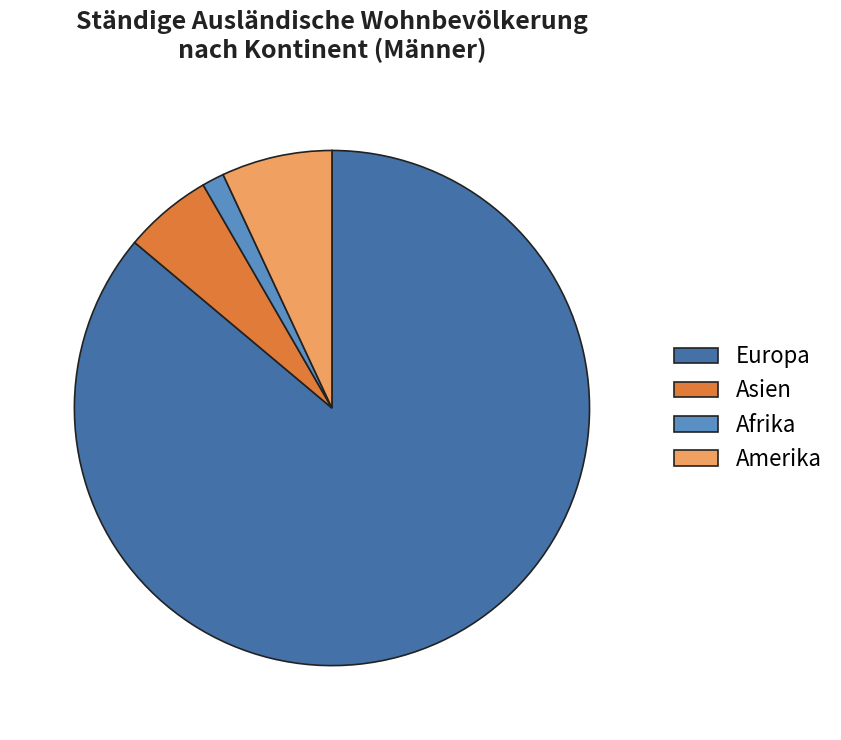

How many slices are in this pie chart?

4